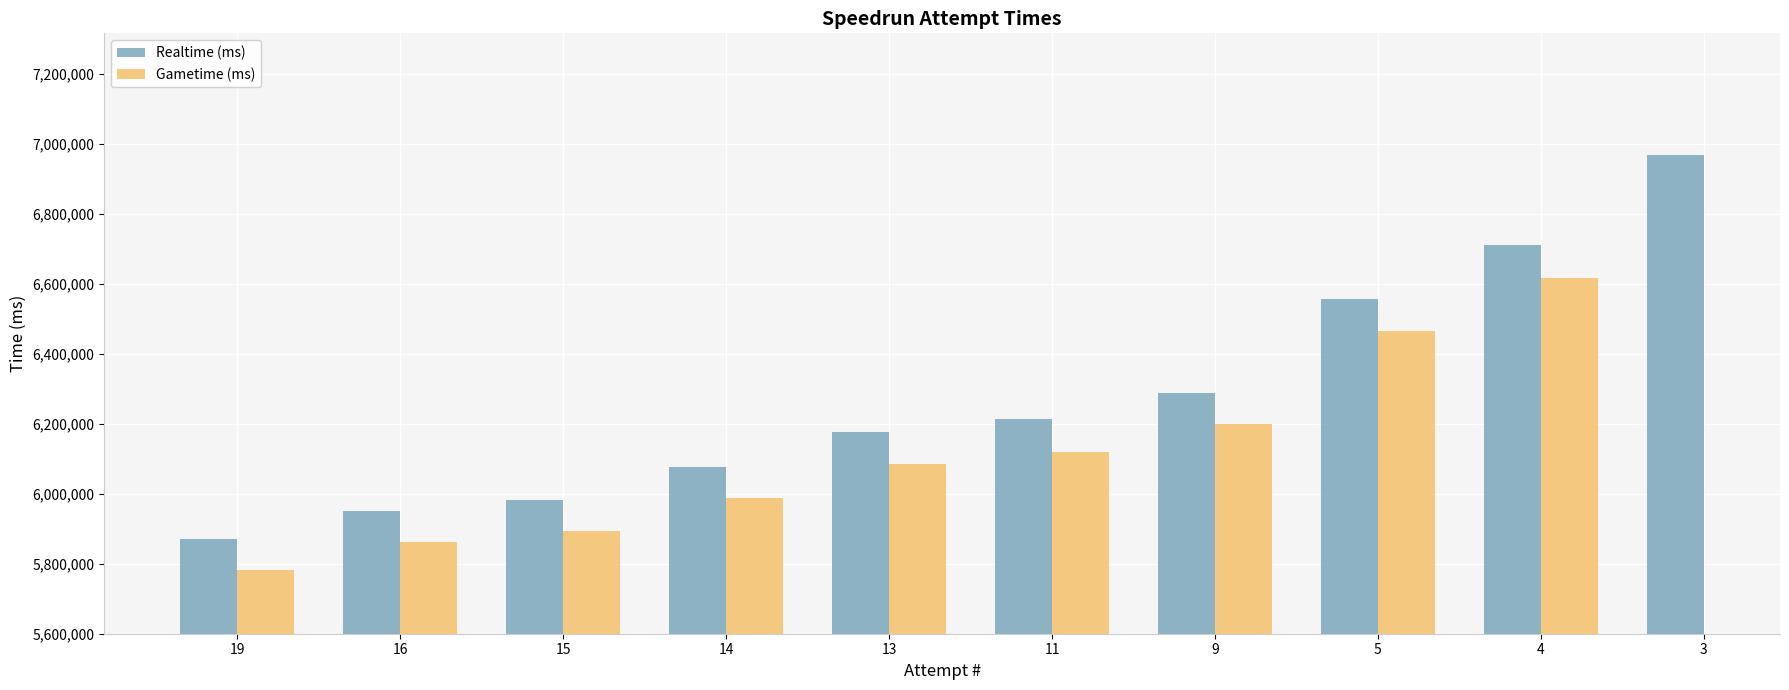

At which label does Gametime (ms) first exceed 6120466?

9